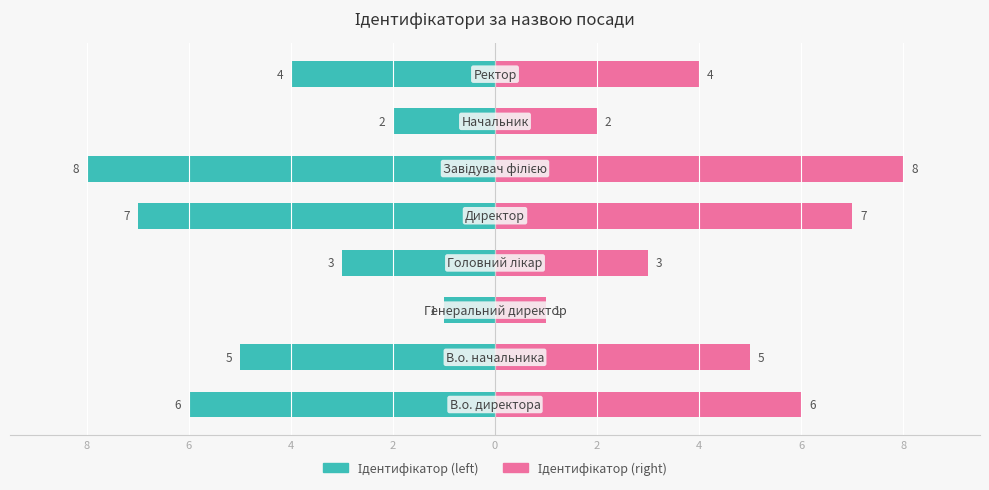

How many series are shown in this chart?

2